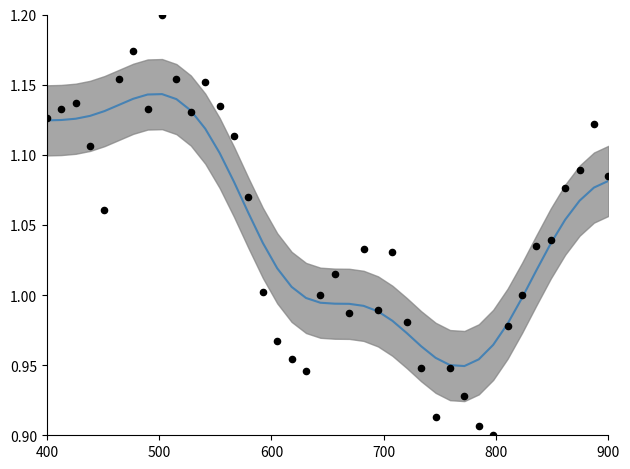

Is the value of pressure at 28 greater than the value of pressure (smooth) at 29?

No